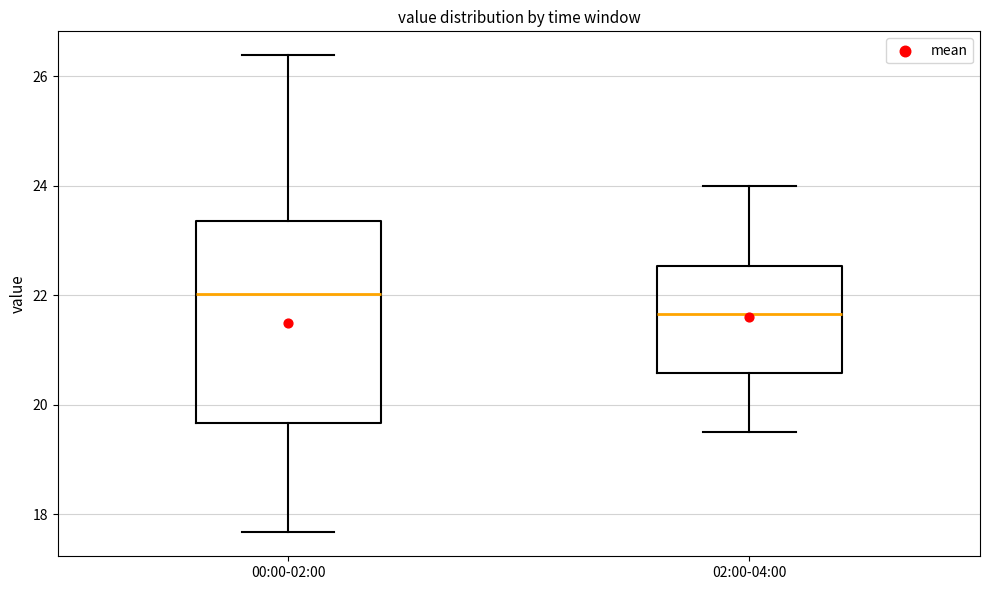

Comparing the boxes themselves (not the whiskers), which one is the tallest?

00:00-02:00